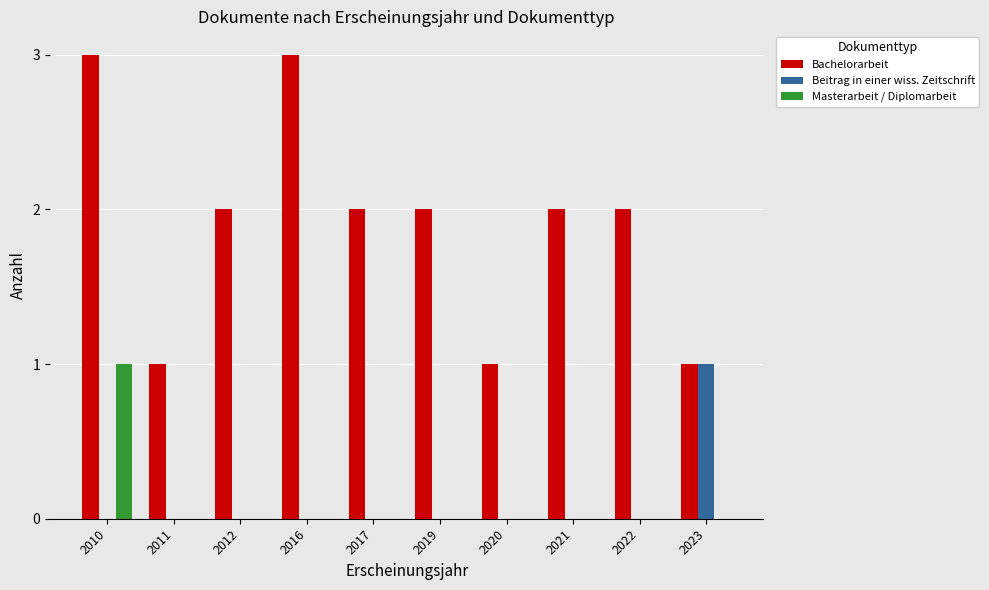

How many groups of bars are there?

10